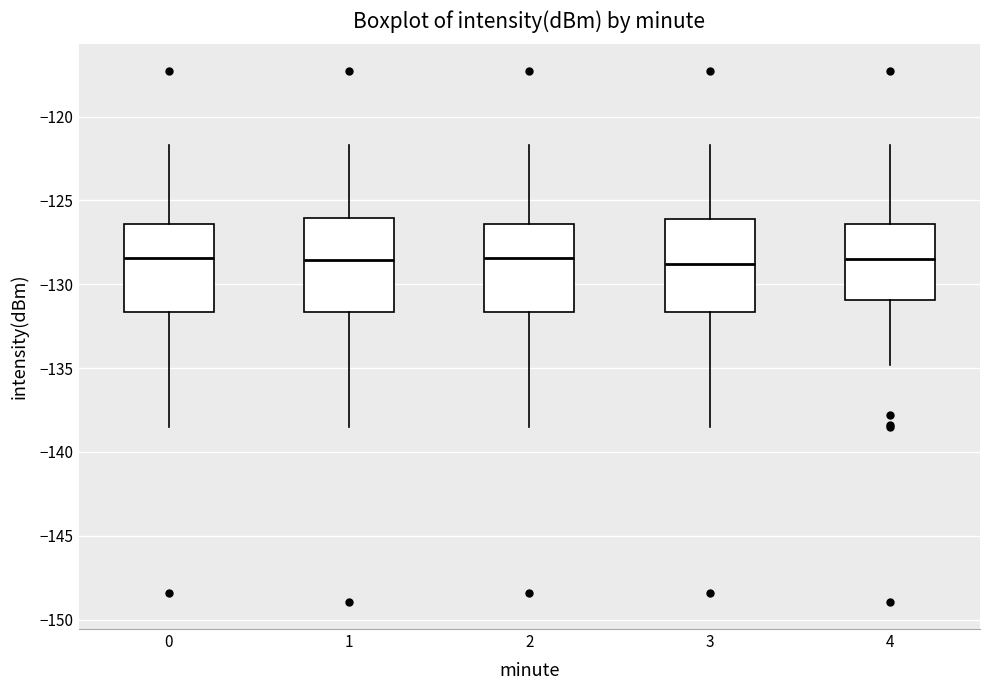

Reading left to right, transcribe this box plot: for each box, give where its median line is, the range the box spans, and where its two whiskers end, as read against the y-axis. The values are not printed on the chart, so give them approximately, as read against the axis.

0: median -128.5, box -131.5 to -126.5, whiskers -138.5 to -121.5
1: median -128.5, box -131.5 to -126.0, whiskers -138.5 to -121.5
2: median -128.5, box -131.5 to -126.5, whiskers -138.5 to -121.5
3: median -129.0, box -131.5 to -126.0, whiskers -138.5 to -121.5
4: median -128.5, box -131.0 to -126.5, whiskers -135.0 to -121.5